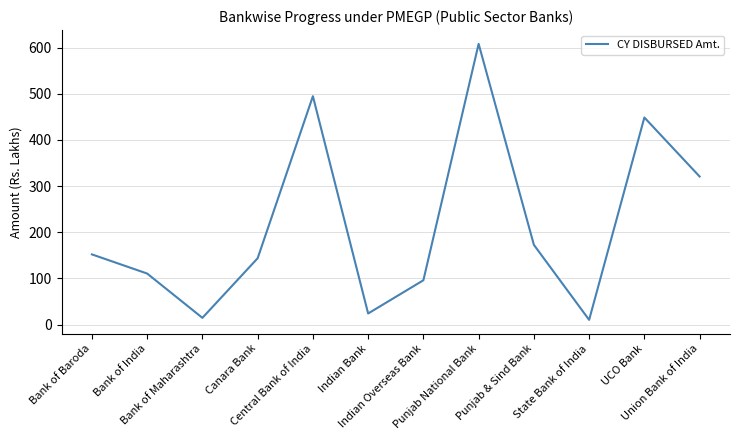

What is the change in value from Indian Overseas Bank to Union Bank of India?

+224.7